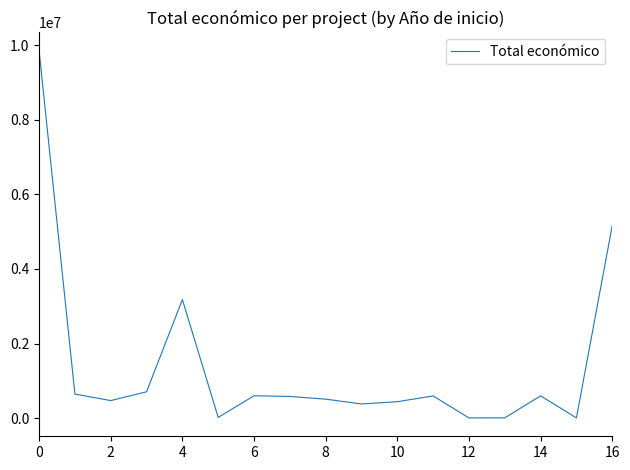

What is the maximum value shown in the chart?

9847932